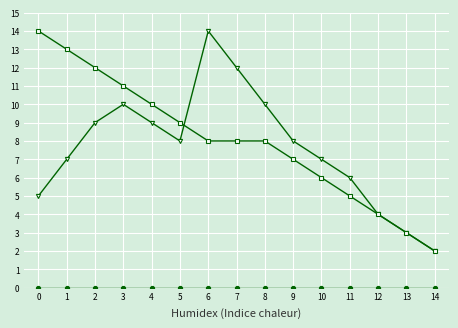

At which category is the sum across all series the highest?

6